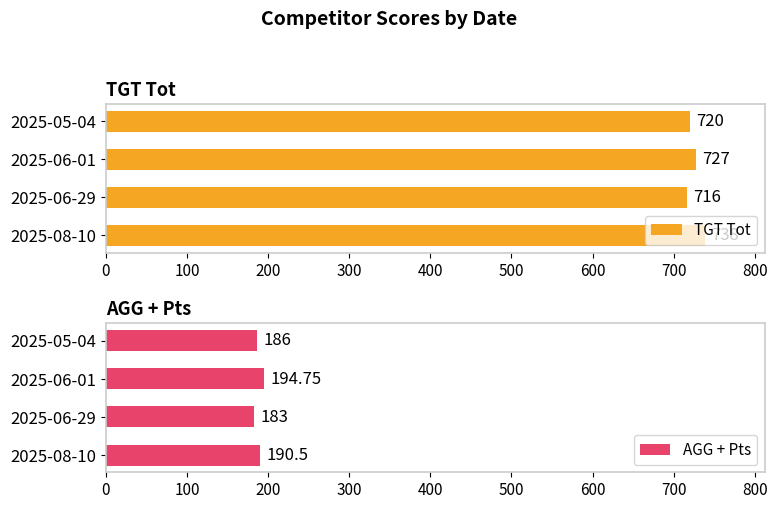

How many TGT Tot values are between 720 and 738?

3